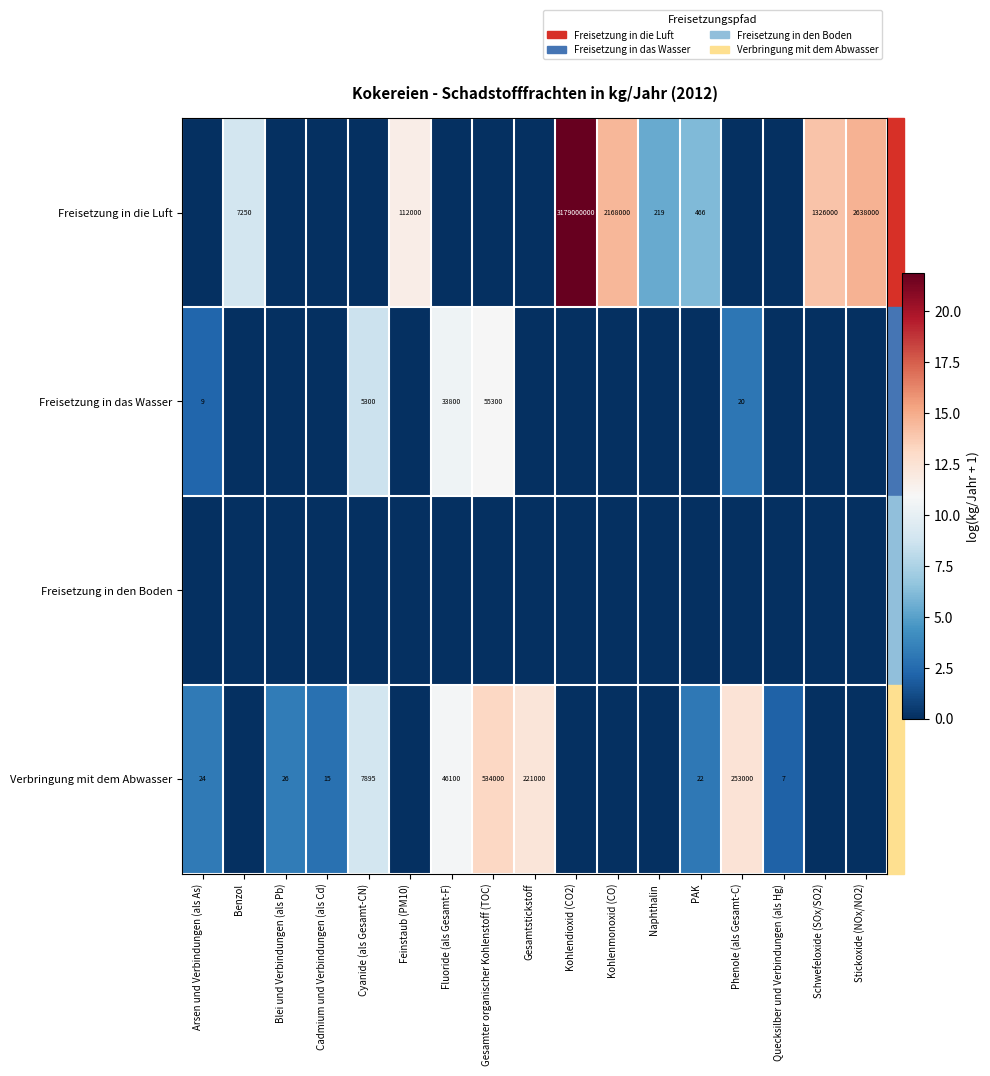

Is it true that Freisetzung in die Luft equals 112000 at Feinstaub (PM10)?

True